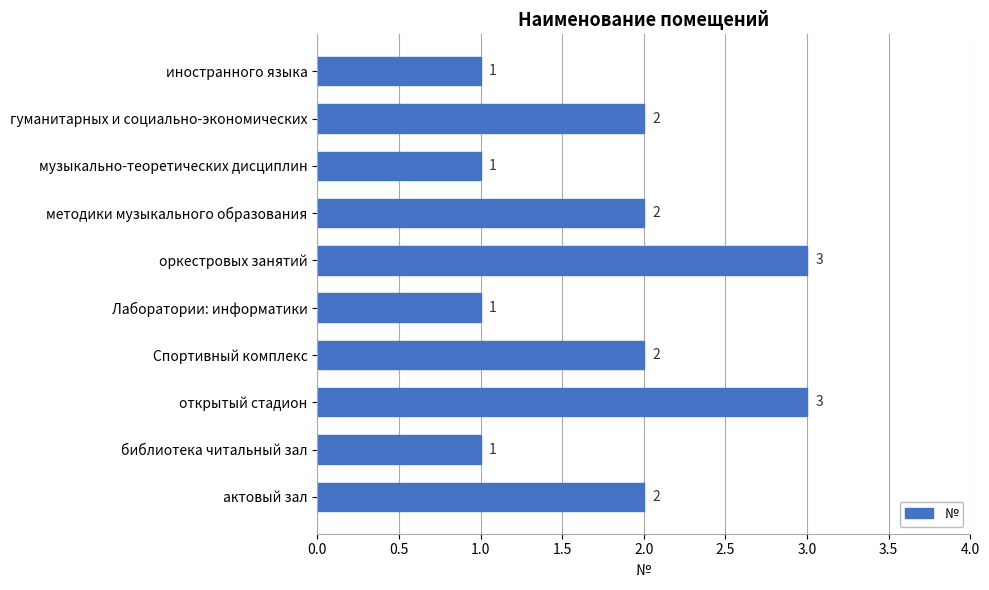

How many data points are less than 2?

4